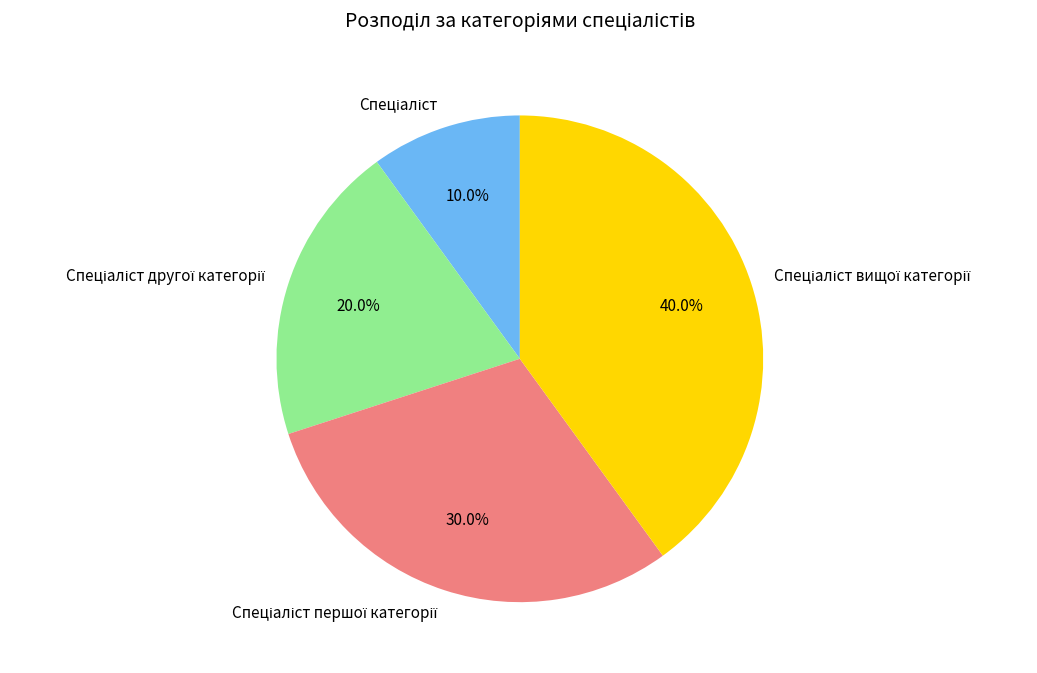

Is there a majority slice in this chart?

No